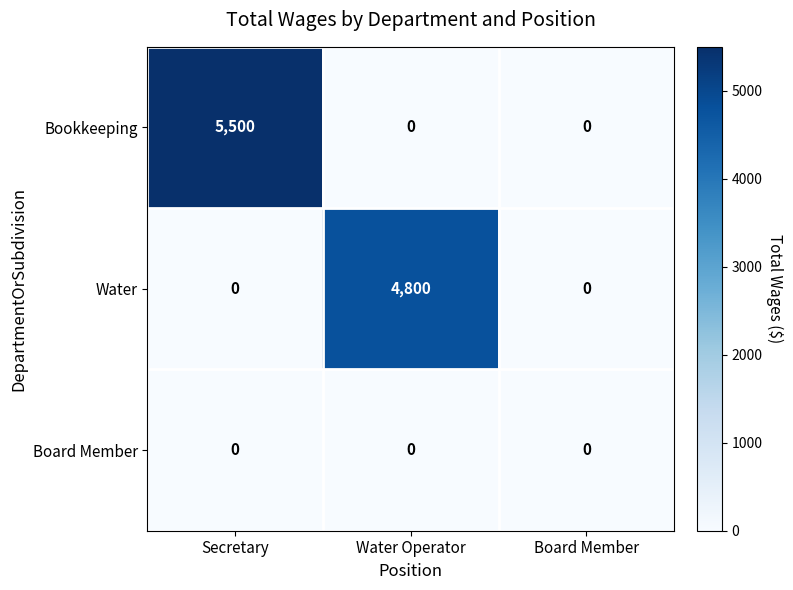

Count the Water values in the range 0 to 4800.

3